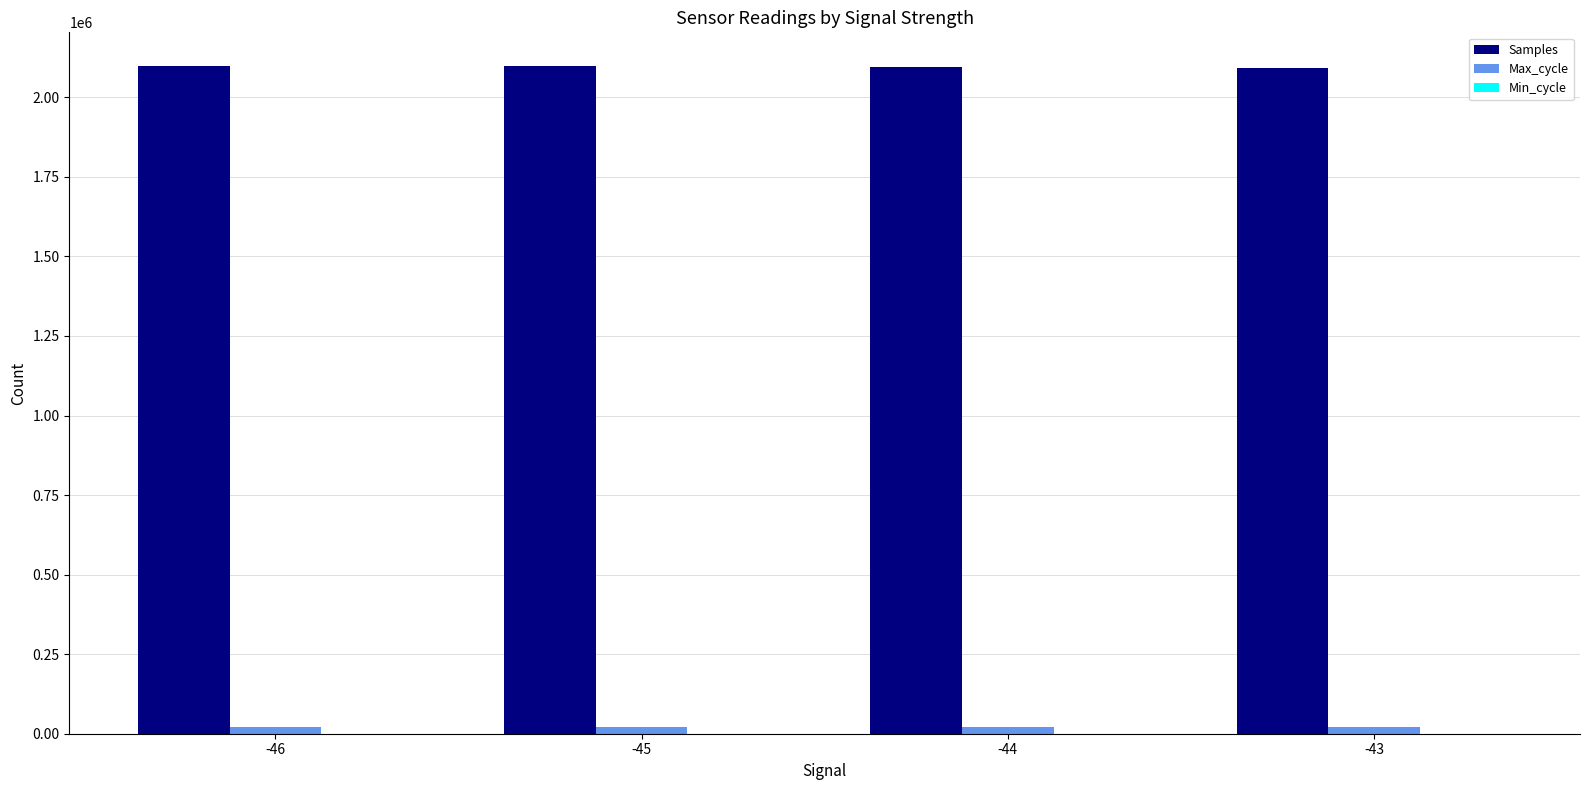

Which series has the largest total across all categories?

Samples